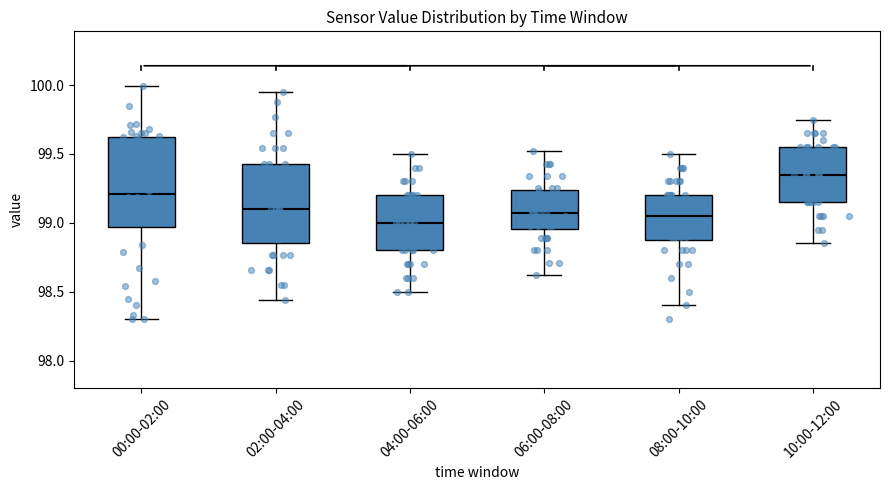

Reading left to right, transcribe this box plot: for each box, give where its median line is, the range the box spans, and where its two whiskers end, as read against the y-axis. The values are not printed on the chart, so give them approximately, as read against the axis.

00:00-02:00: median 99.20, box 98.95 to 99.60, whiskers 98.30 to 100.00
02:00-04:00: median 99.10, box 98.85 to 99.45, whiskers 98.45 to 99.95
04:00-06:00: median 99.00, box 98.80 to 99.20, whiskers 98.50 to 99.50
06:00-08:00: median 99.05, box 98.95 to 99.25, whiskers 98.60 to 99.50
08:00-10:00: median 99.05, box 98.90 to 99.20, whiskers 98.40 to 99.50
10:00-12:00: median 99.35, box 99.15 to 99.55, whiskers 98.85 to 99.75